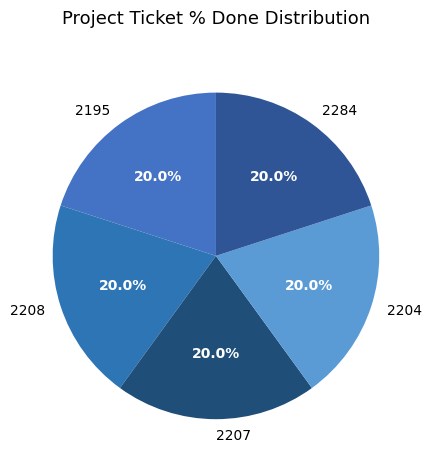

Does 2207 represent more than half of the total?

No